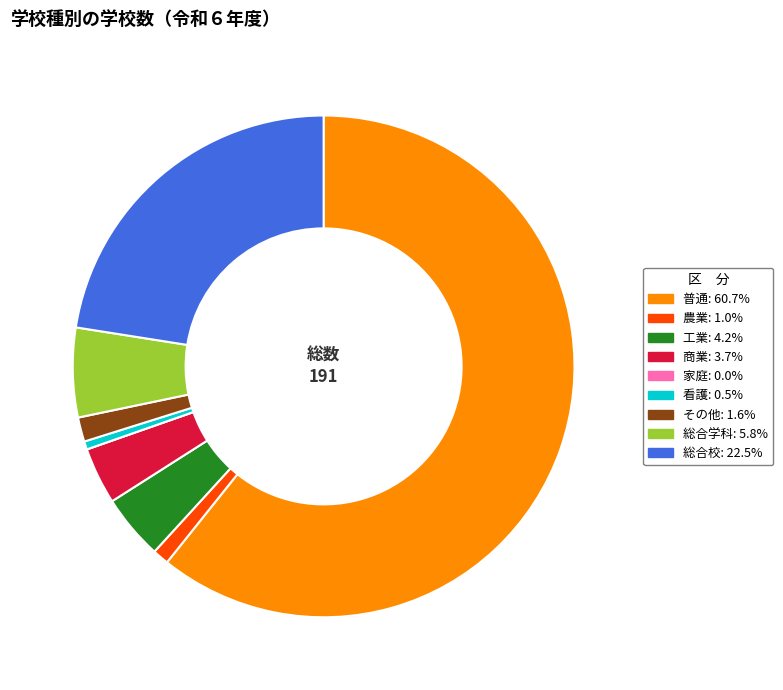

Is there any slice that represents more than half of the pie?

Yes